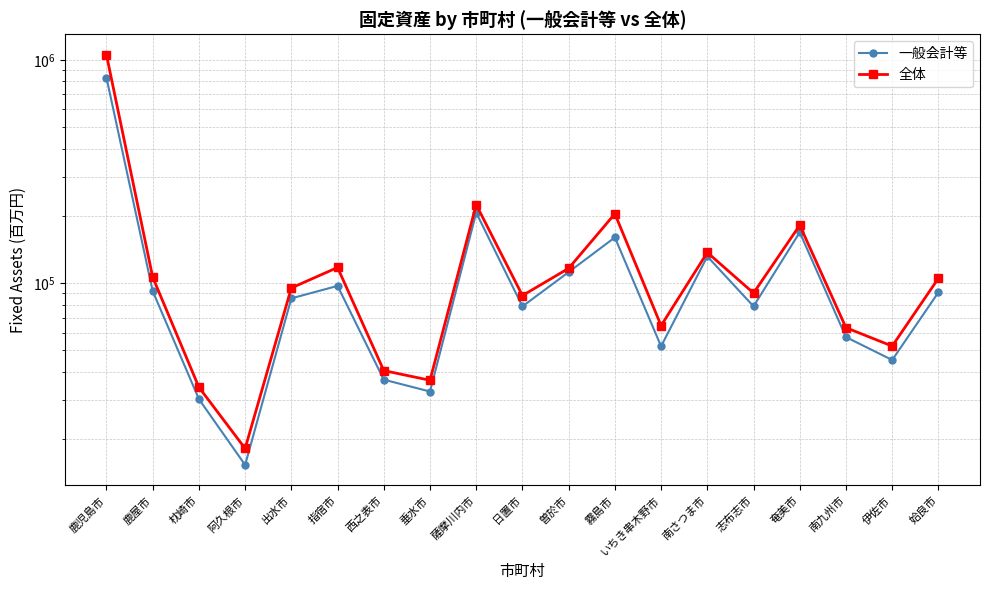

At which label is 全体 closest to 535774?

薩摩川内市